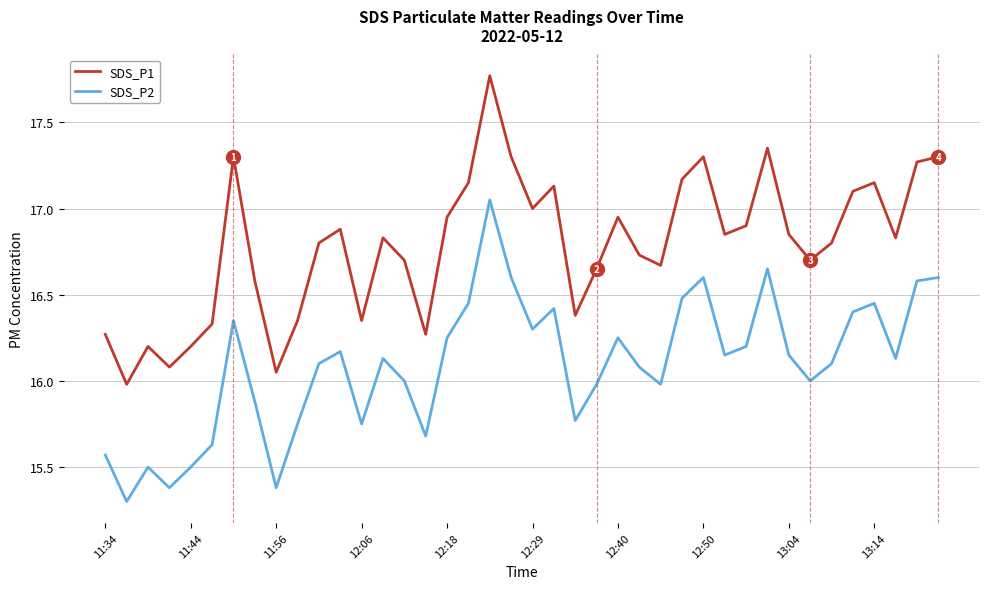

What is the minimum value shown in the chart?

15.3